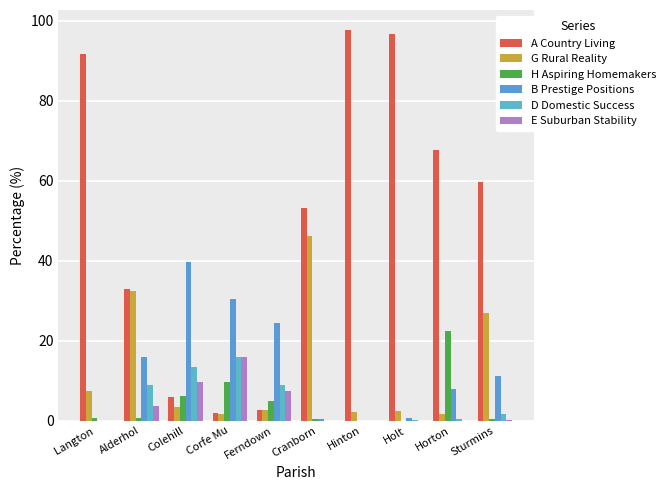

How many groups of bars are there?

10